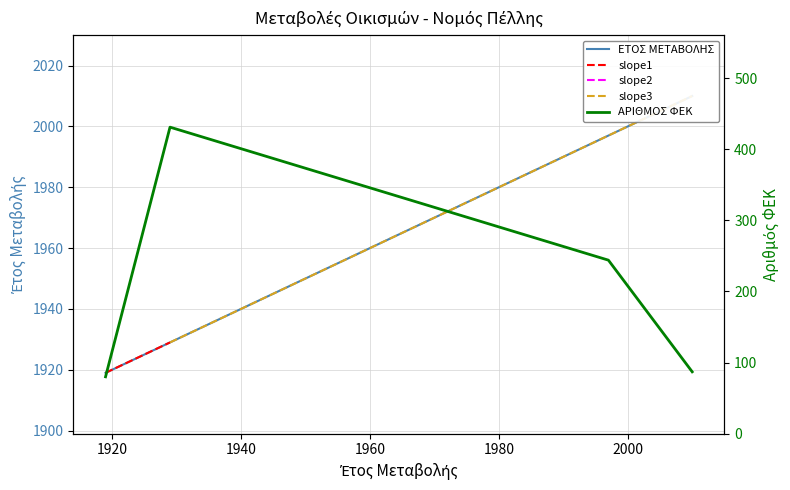

What is the highest value of the ΕΤΟΣ ΜΕΤΑΒΟΛΗΣ series?

2010